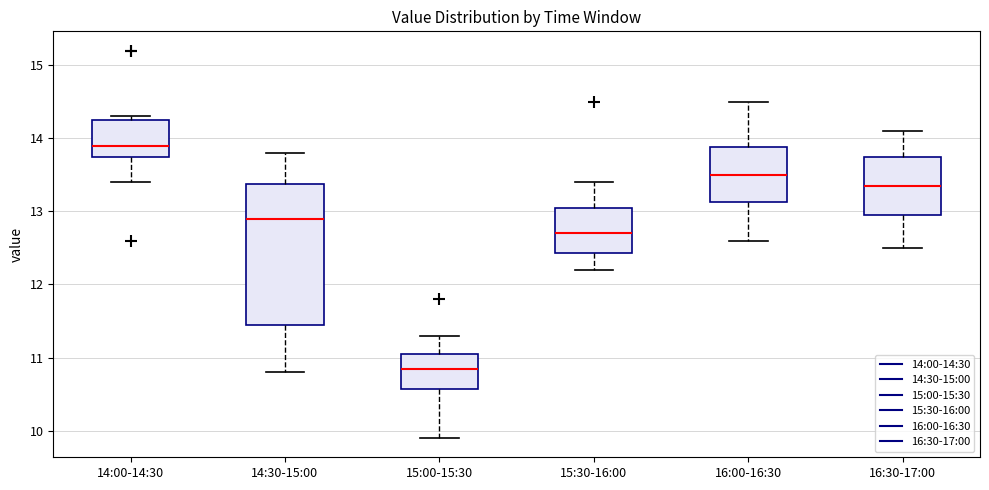

Reading left to right, read every box against the y-axis: the position of its median line, the range the box covers, and the ends of its whiskers. The values are not printed on the chart, so give them approximately, as read against the axis.

14:00-14:30: median 13.9, box 13.8 to 14.3, whiskers 13.4 to 14.3 (just above the box's upper edge)
14:30-15:00: median 12.9, box 11.5 to 13.4, whiskers 10.8 to 13.8
15:00-15:30: median 10.9, box 10.6 to 11.1, whiskers 9.9 to 11.3
15:30-16:00: median 12.7, box 12.4 to 13.1, whiskers 12.2 to 13.4
16:00-16:30: median 13.5, box 13.1 to 13.9, whiskers 12.6 to 14.5
16:30-17:00: median 13.4, box 13.0 to 13.8, whiskers 12.5 to 14.1